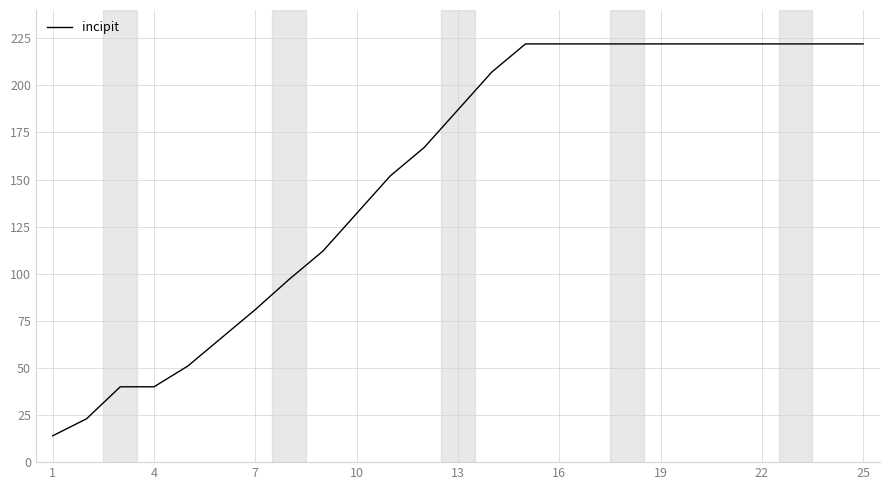

What is the minimum value shown in the chart?

14